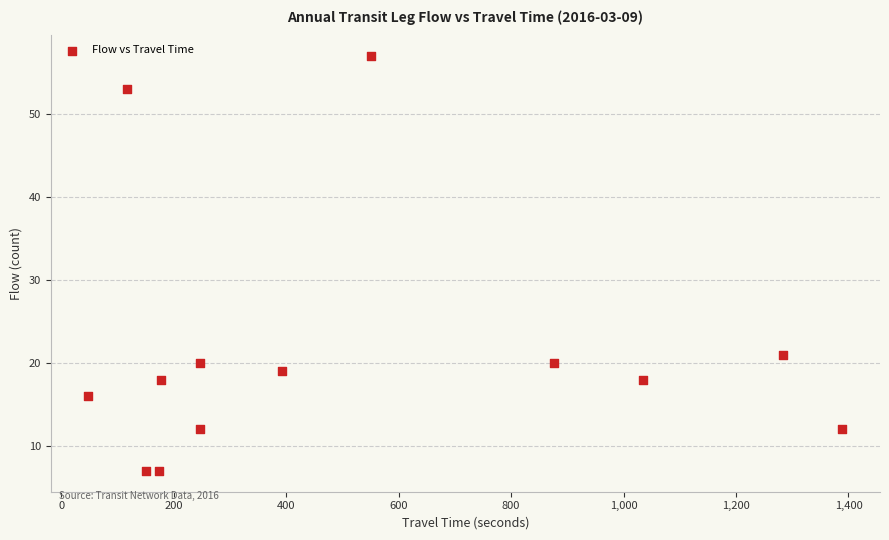

What Y value in the scatter plot is closest to 32?

21